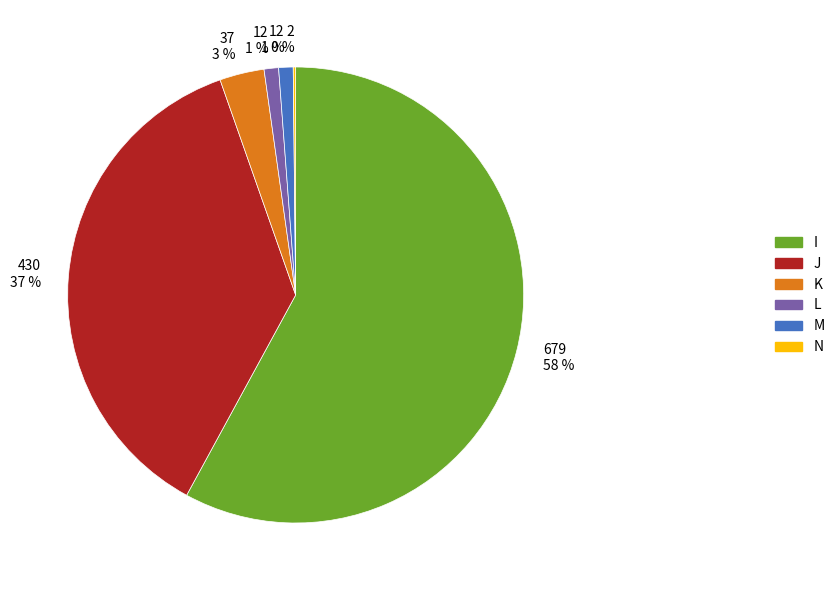

True or false: I accounts for 66% of the total.

False